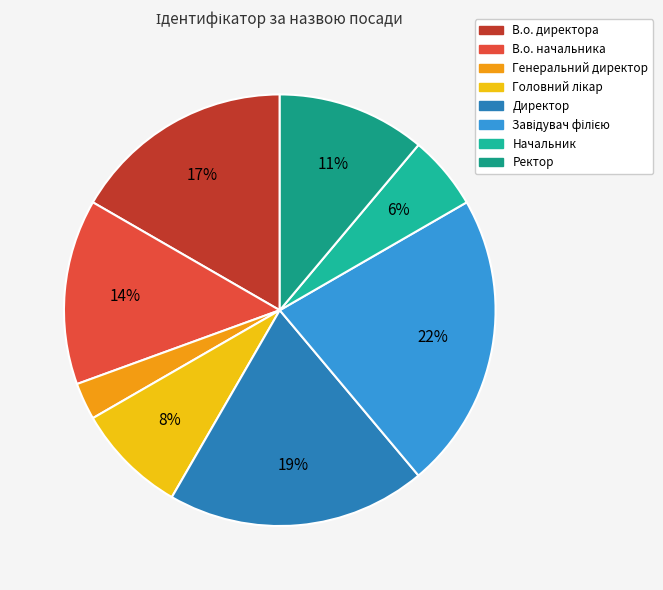

How many slices are in this pie chart?

8